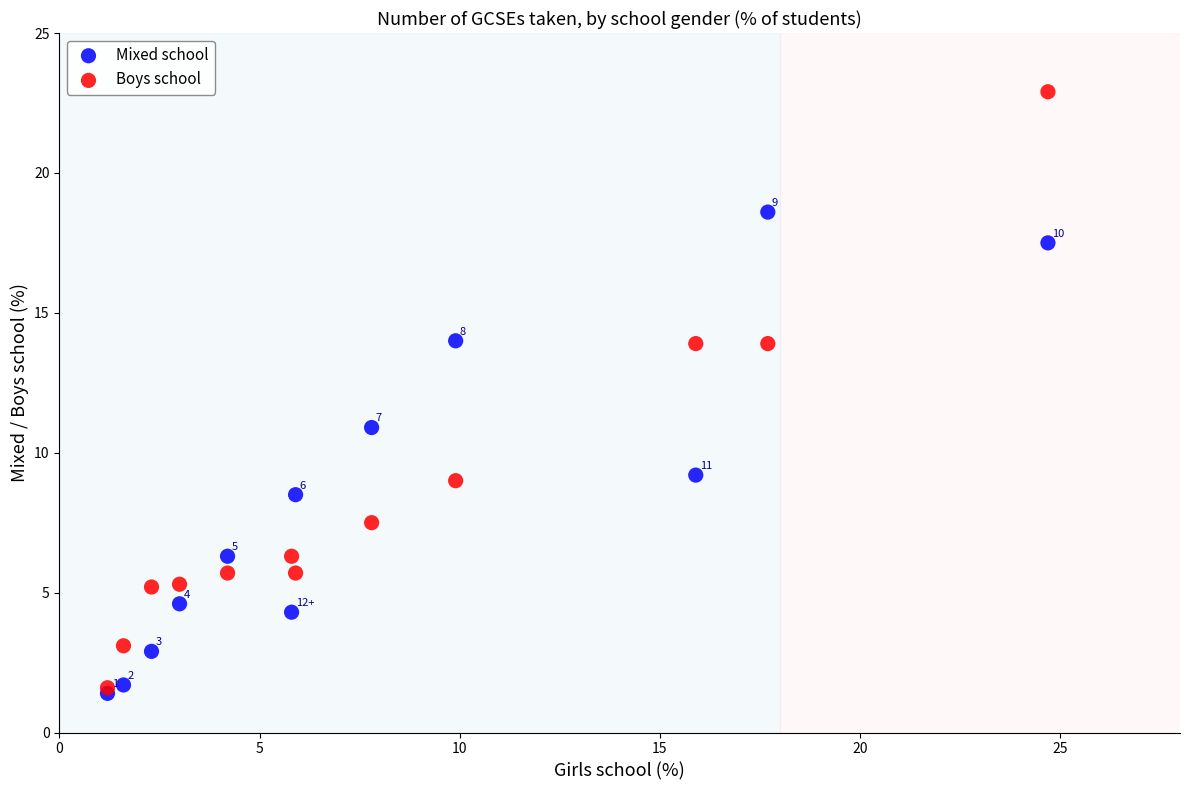

Across all series, what Y value is closest to 12?

10.9